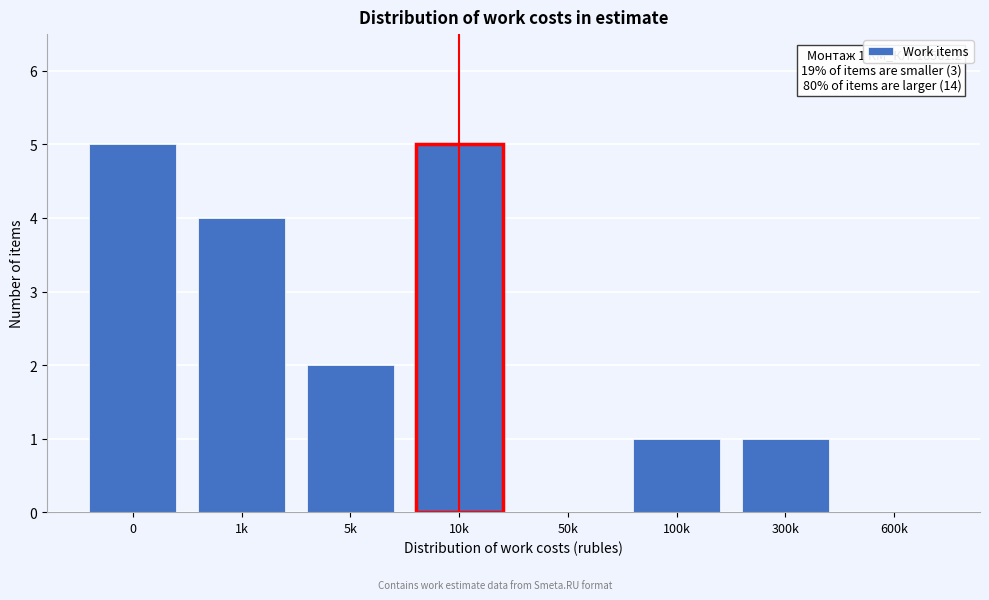

Reading left to right, transcribe all the data shown in this chart.

0=5	1k=4	5k=2	10k=5	50k=0	100k=1	300k=1	600k=0